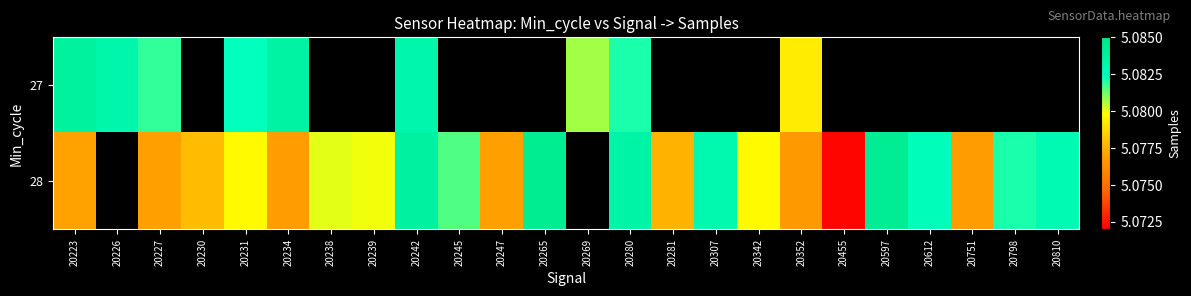

Between 20223 and 20352, which is larger?

20223